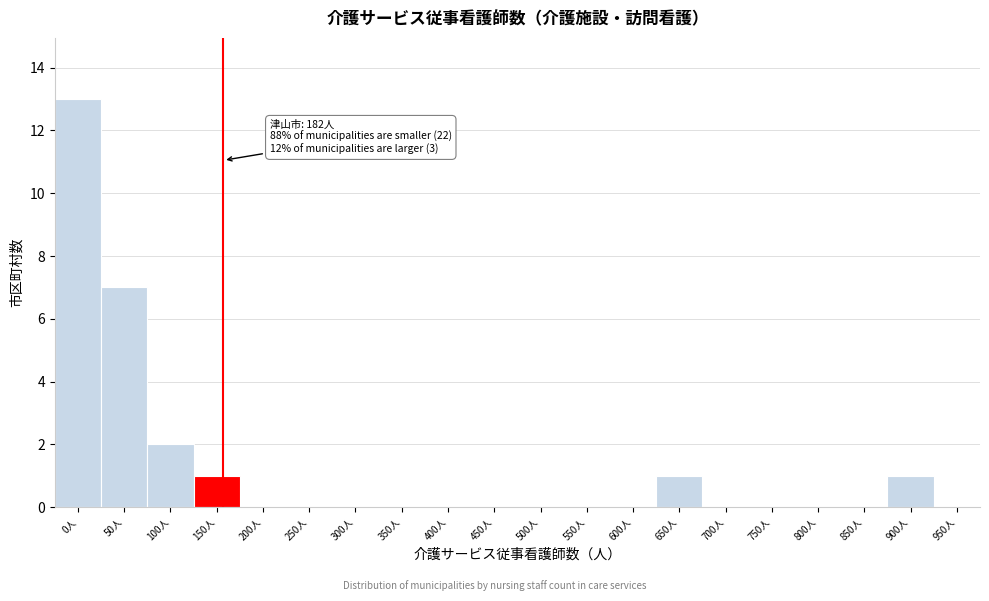

Reading left to right, what are all the values shown in this chart?

0人=13	50人=7	100人=2	150人=1	200人=0	250人=0	300人=0	350人=0	400人=0	450人=0	500人=0	550人=0	600人=0	650人=1	700人=0	750人=0	800人=0	850人=0	900人=1	950人=0